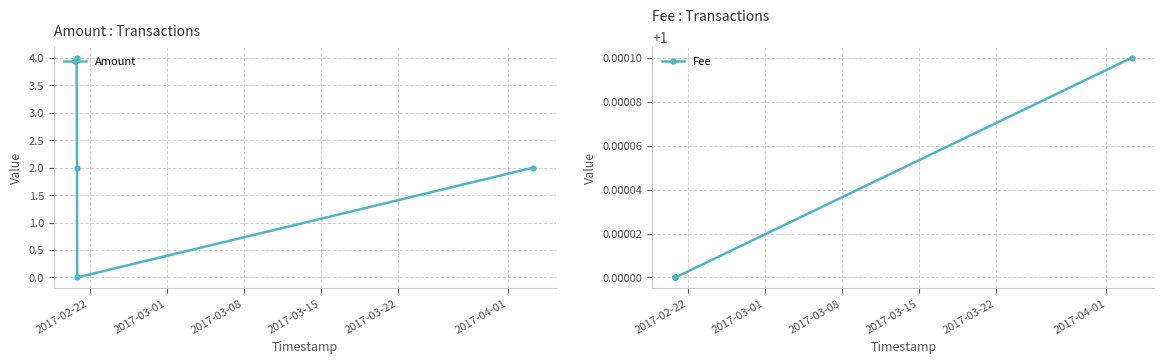

How many interior local valleys does the Amount series have?

1